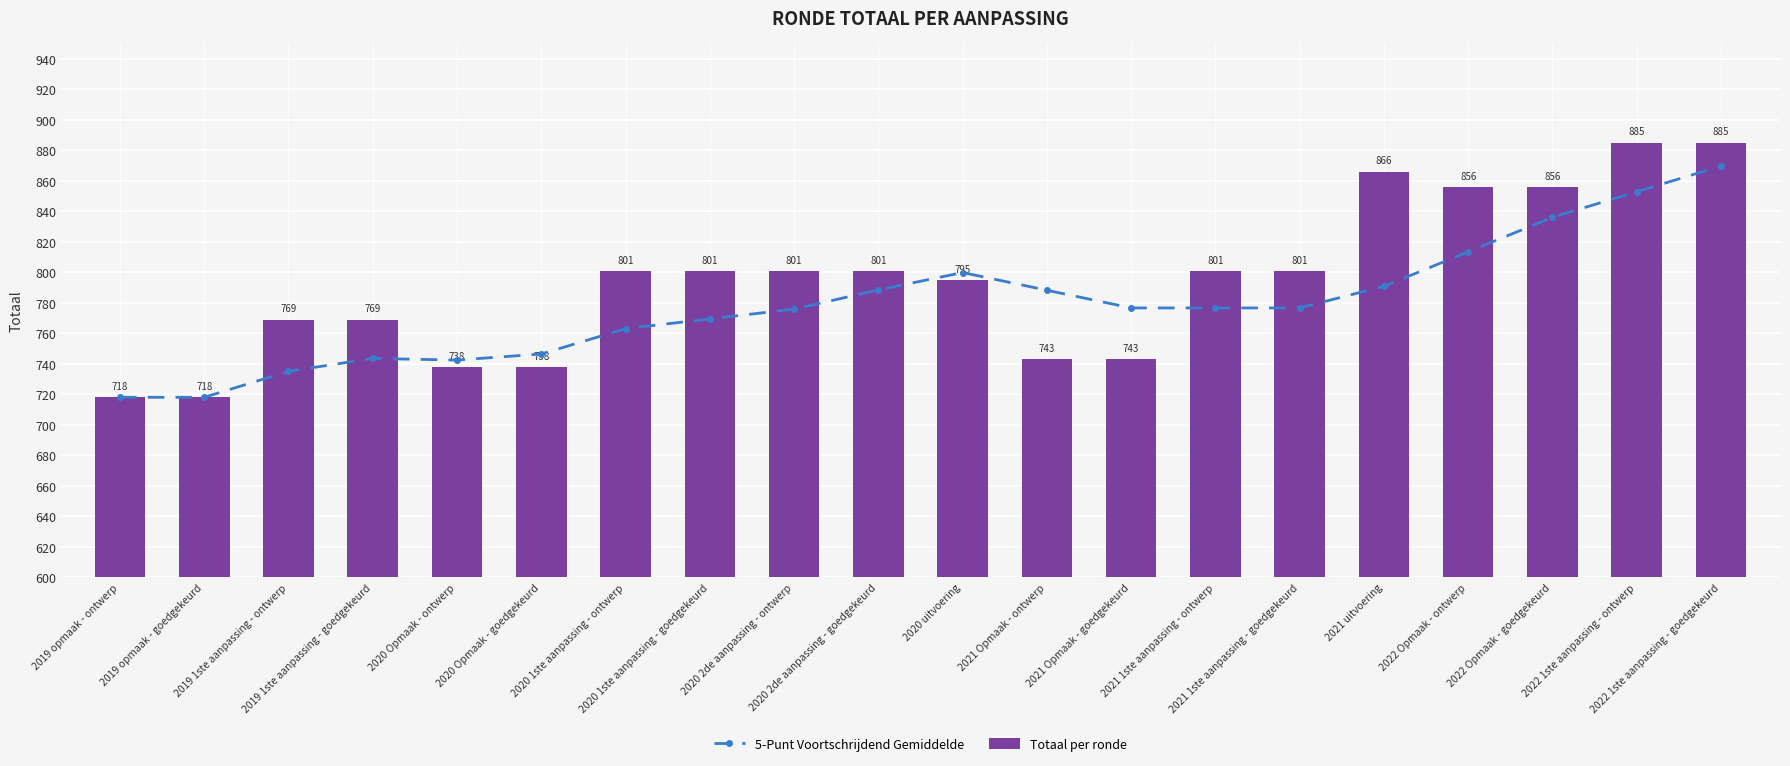

How many categories are shown in the chart?

20